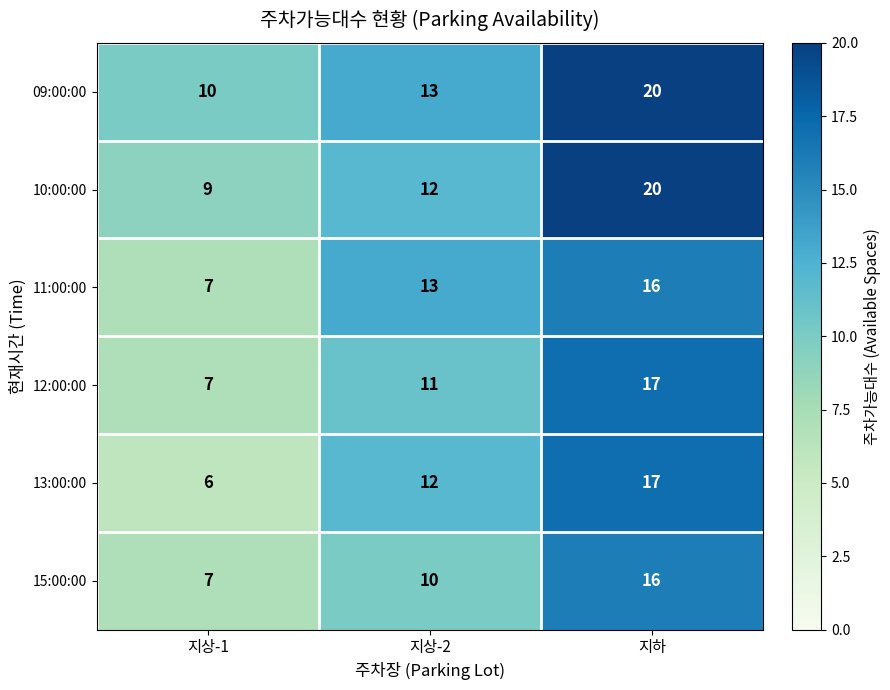

Reading left to right, extract all data points from this chart.

09:00:00: 지상-1=10	지상-2=13	지하=20
10:00:00: 지상-1=9	지상-2=12	지하=20
11:00:00: 지상-1=7	지상-2=13	지하=16
12:00:00: 지상-1=7	지상-2=11	지하=17
13:00:00: 지상-1=6	지상-2=12	지하=17
15:00:00: 지상-1=7	지상-2=10	지하=16